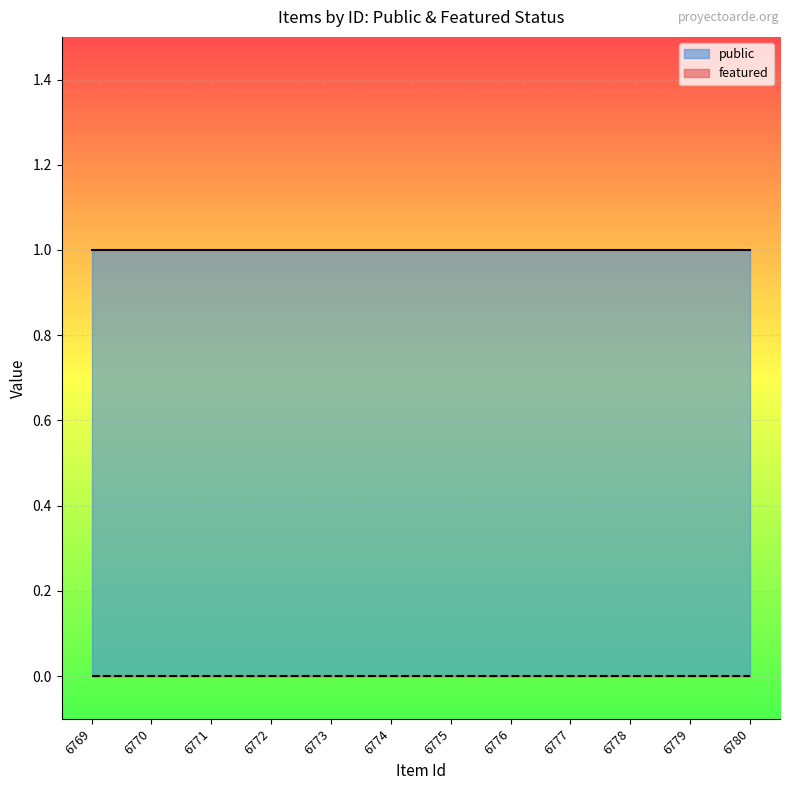

Is the value of featured at 6775 greater than the value of public at 6771?

No